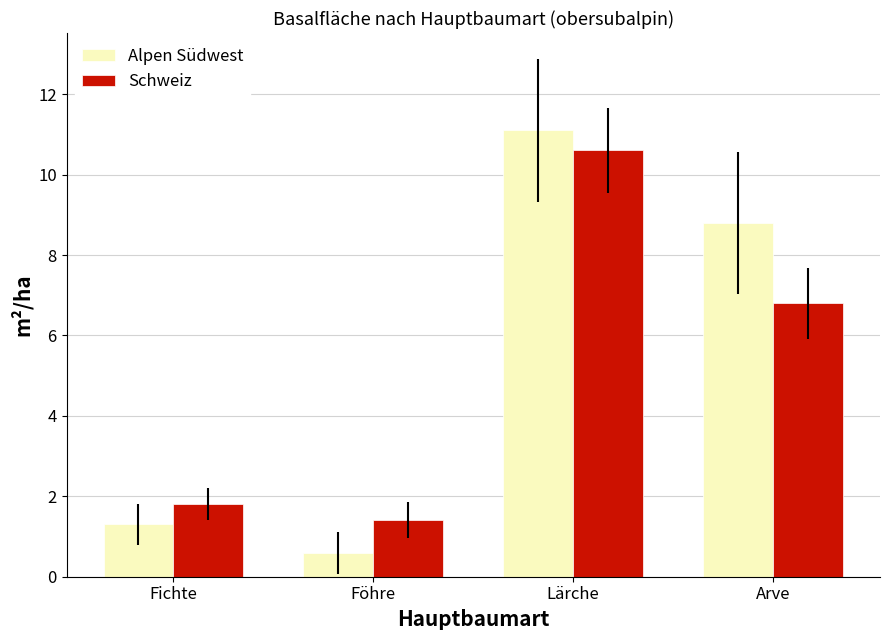

What is the total value across all series at Lärche?

21.7